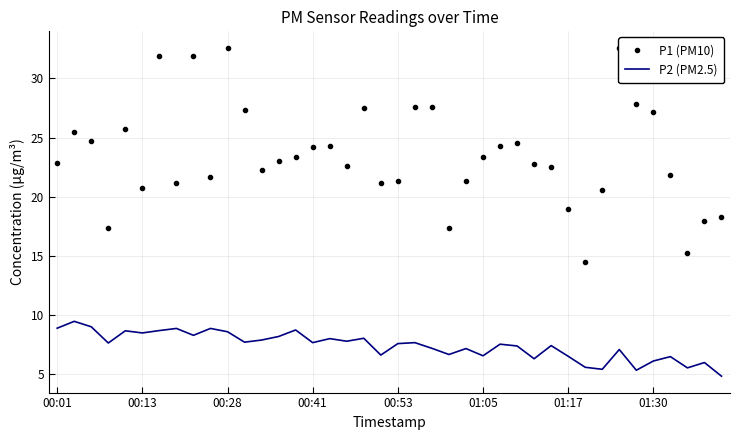

List the series in order of their overall mean, highest first.

P1 (PM10), P2 (PM2.5)